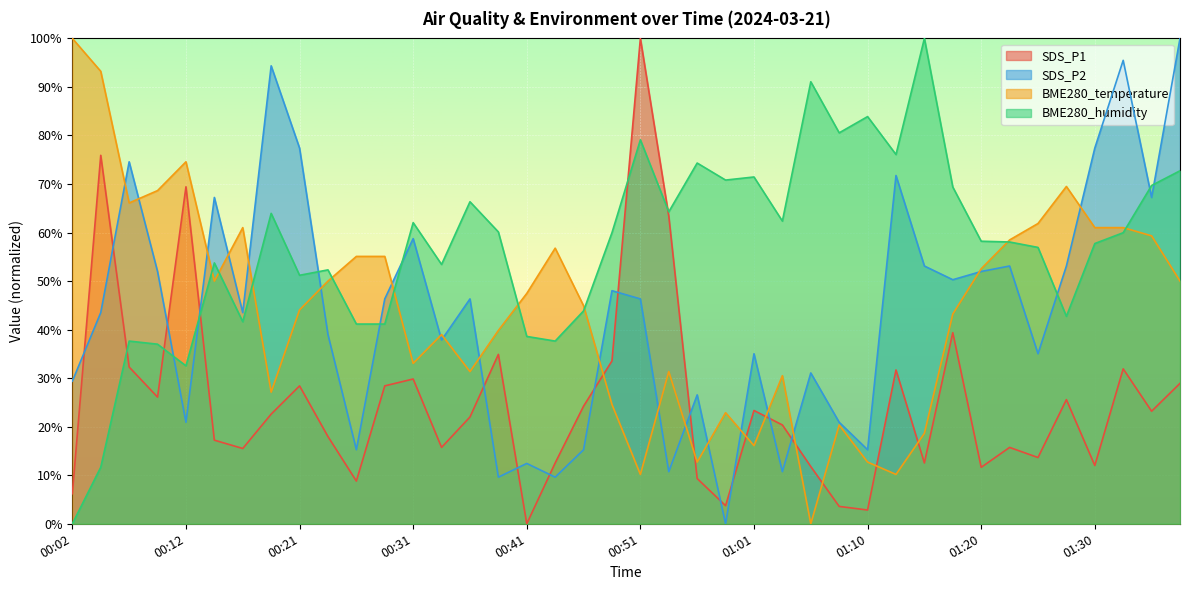

Reading left to right, extract all data points from this chart.

SDS_P1: 00:02=6.2	00:04=75.9	00:07=32.3	00:09=26.1	00:12=69.4	00:14=17.2	00:17=15.5	00:19=22.6	00:21=28.4	00:24=18.0	00:26=8.8	00:29=28.4	00:31=29.8	00:34=15.7	00:36=22.0	00:39=34.9	00:41=0.0	00:44=12.5	00:46=24.2	00:48=33.6	00:51=100.0	00:53=63.4	00:56=9.3	00:58=3.7	01:01=23.3	01:03=20.4	01:05=11.8	01:08=3.6	01:10=2.8	01:13=31.7	01:15=12.5	01:18=39.4	01:20=11.6	01:23=15.7	01:25=13.6	01:28=25.6	01:30=12.0	01:33=31.9	01:35=23.2	01:37=28.9
SDS_P2: 00:02=29.4	00:04=43.5	00:07=74.6	00:09=52.0	00:12=20.9	00:14=67.2	00:17=43.5	00:19=94.4	00:21=77.4	00:24=39.0	00:26=15.3	00:29=46.3	00:31=58.8	00:34=37.9	00:36=46.3	00:39=9.6	00:41=12.4	00:44=9.6	00:46=15.3	00:48=48.0	00:51=46.3	00:53=10.7	00:56=26.6	00:58=0.0	01:01=35.0	01:03=10.7	01:05=31.1	01:08=20.9	01:10=15.3	01:13=71.8	01:15=53.1	01:18=50.3	01:20=52.0	01:23=53.1	01:25=35.0	01:28=53.1	01:30=77.4	01:33=95.5	01:35=67.2	01:37=100.0
BME280_temperature: 00:02=100.0	00:04=93.2	00:07=66.1	00:09=68.6	00:12=74.6	00:14=50.0	00:17=61.0	00:19=27.1	00:21=44.1	00:24=50.0	00:26=55.1	00:29=55.1	00:31=33.1	00:34=39.0	00:36=31.4	00:39=39.8	00:41=47.5	00:44=56.8	00:46=44.9	00:48=24.6	00:51=10.2	00:53=31.4	00:56=12.7	00:58=22.9	01:01=16.1	01:03=30.5	01:05=0.0	01:08=20.3	01:10=12.7	01:13=10.2	01:15=18.6	01:18=43.2	01:20=52.5	01:23=58.5	01:25=61.9	01:28=69.5	01:30=61.0	01:33=61.0	01:35=59.3	01:37=50.0
BME280_humidity: 00:02=0.0	00:04=11.6	00:07=37.6	00:09=37.0	00:12=32.5	00:14=53.7	00:17=41.6	00:19=64.0	00:21=51.2	00:24=52.3	00:26=41.1	00:29=41.1	00:31=62.0	00:34=53.4	00:36=66.3	00:39=60.1	00:41=38.6	00:44=37.6	00:46=43.9	00:48=60.0	00:51=79.1	00:53=64.3	00:56=74.3	00:58=70.8	01:01=71.5	01:03=62.4	01:05=91.1	01:08=80.5	01:10=83.9	01:13=76.1	01:15=100.0	01:18=69.4	01:20=58.2	01:23=58.1	01:25=56.9	01:28=42.7	01:30=57.7	01:33=60.0	01:35=69.7	01:37=72.7